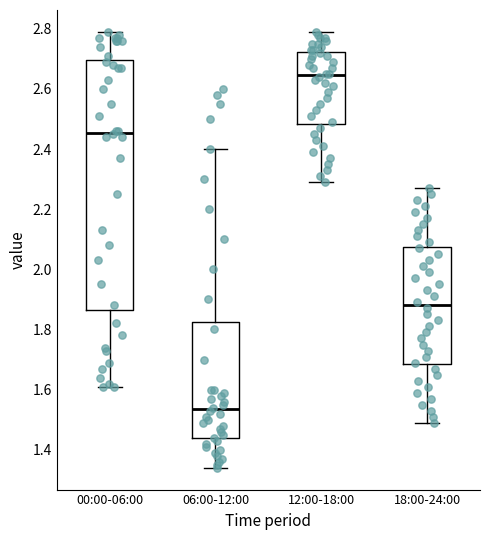

Where does the lower whisker of the box for 06:00-12:00 end on the y-axis? The values are not printed on the chart, so give them approximately, as read against the axis.

1.34